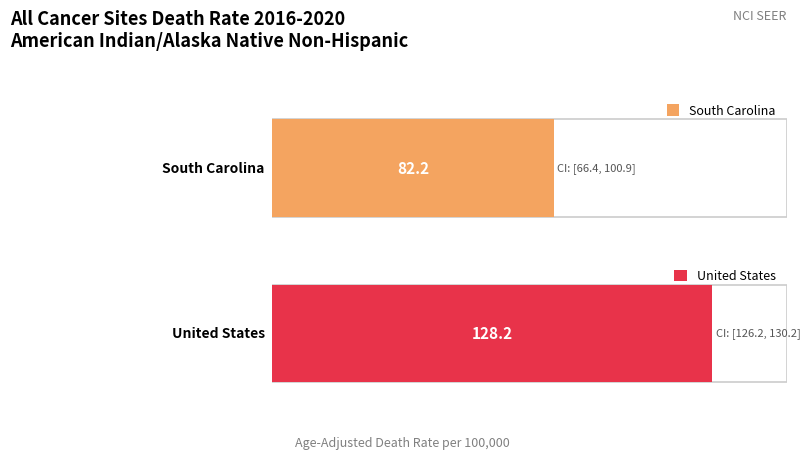

Reading right to left, extract all data points from this chart.

Age-Adjusted Death Rate: United States=128.2	South Carolina=82.2
Lower CI: United States=126.2	South Carolina=66.4
Upper CI: United States=130.2	South Carolina=100.9